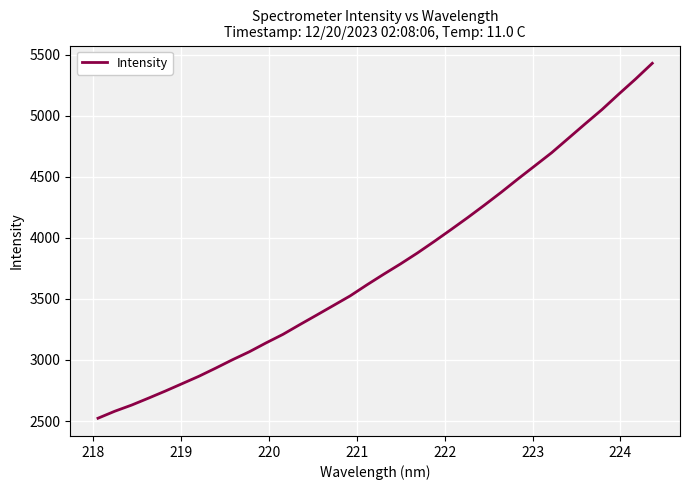

Reading right to left, extract all data points from this chart.

5429.7	5300.2	5177.0	5050.5	4933.9	4815.4	4697.2	4590.0	4483.2	4373.7	4268.5	4166.0	4067.1	3970.0	3875.6	3786.9	3702.4	3615.3	3524.8	3445.8	3367.1	3289.2	3209.7	3140.2	3067.2	3002.1	2933.3	2866.5	2805.9	2745.4	2687.3	2630.7	2580.5	2523.1